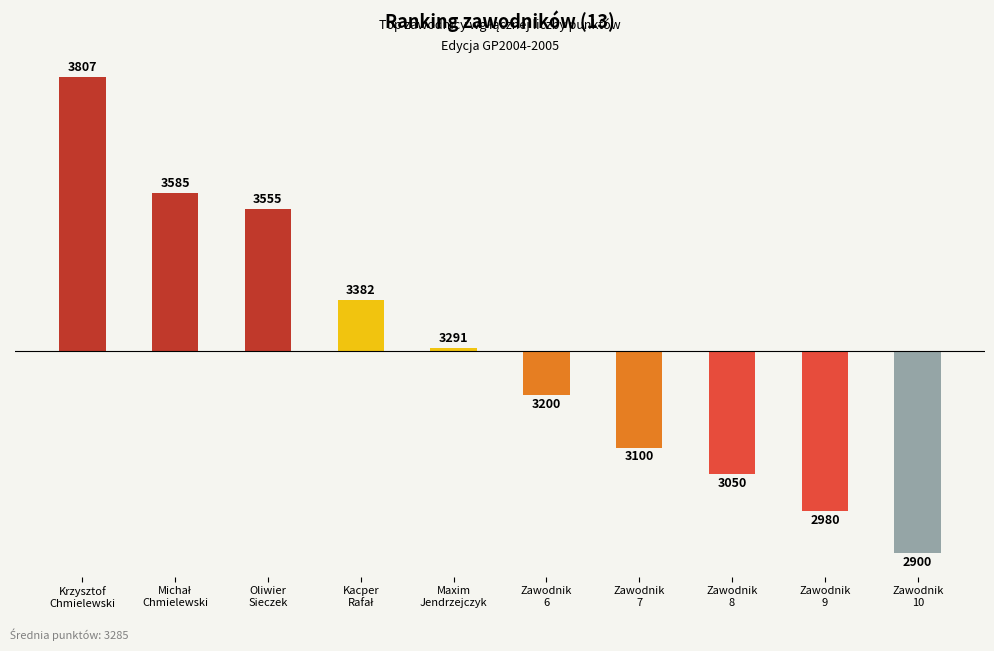

Are the bars horizontal?

No